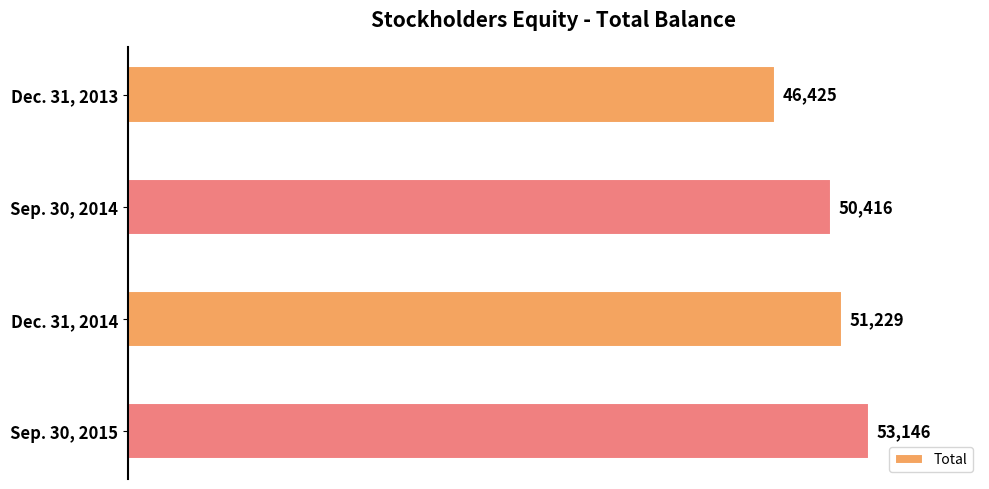

True or false: the data shows 53146 at Sep. 30, 2015.

True